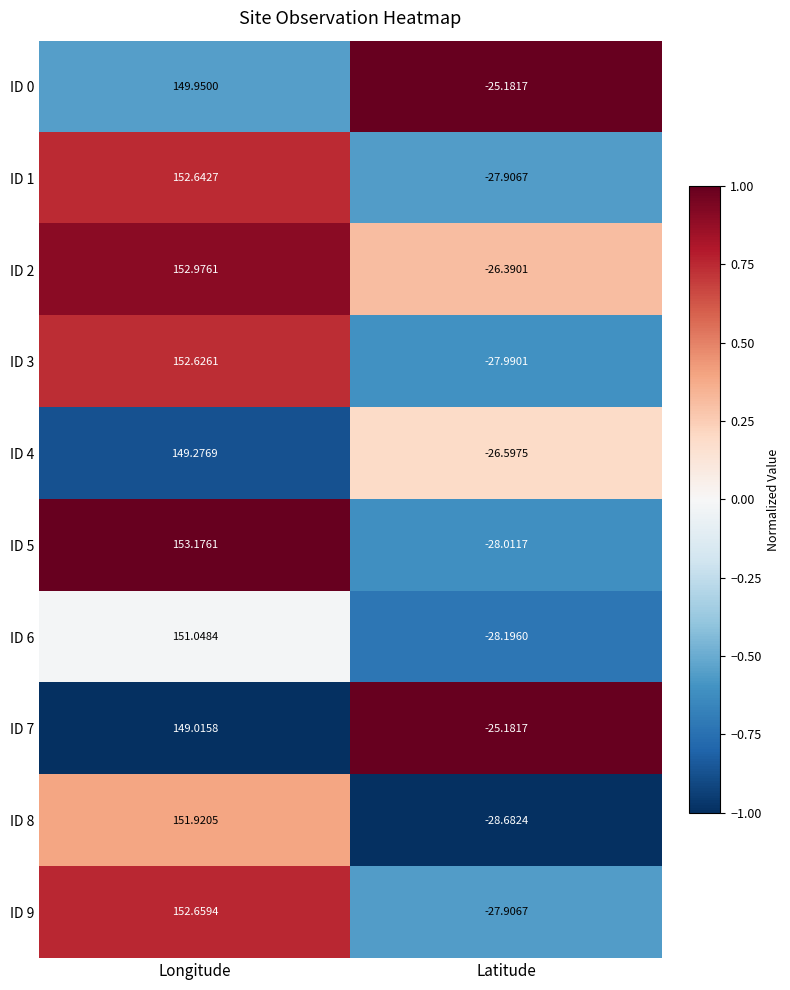

What is the difference between the highest and lowest values at Longitude?

4.2